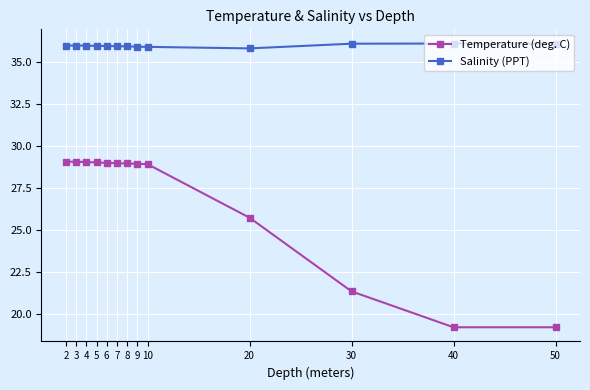

True or false: Temperature (deg. C) and Salinity (PPT) intersect in this chart.

False